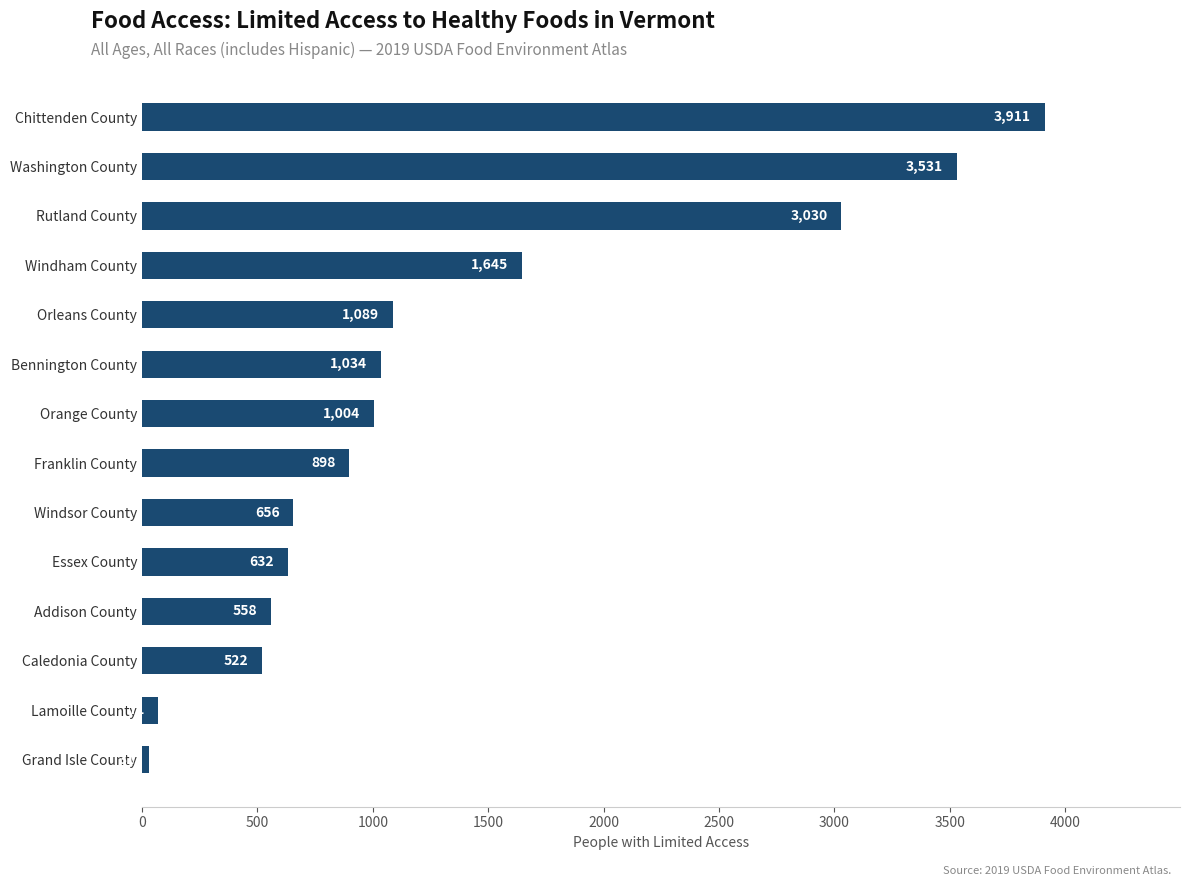

List the labels in order of value, largest first.

Chittenden County, Washington County, Rutland County, Windham County, Orleans County, Bennington County, Orange County, Franklin County, Windsor County, Essex County, Addison County, Caledonia County, Lamoille County, Grand Isle County